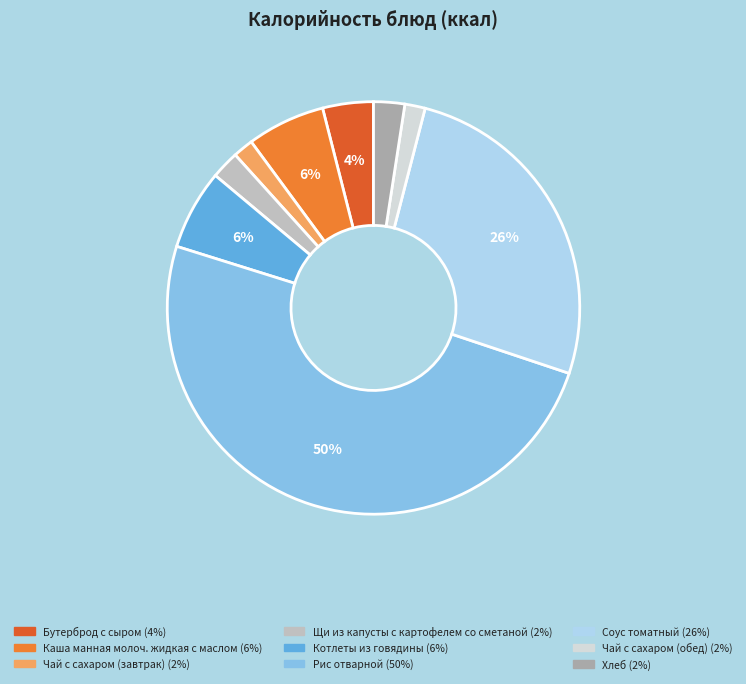

How many slices are in this pie chart?

9